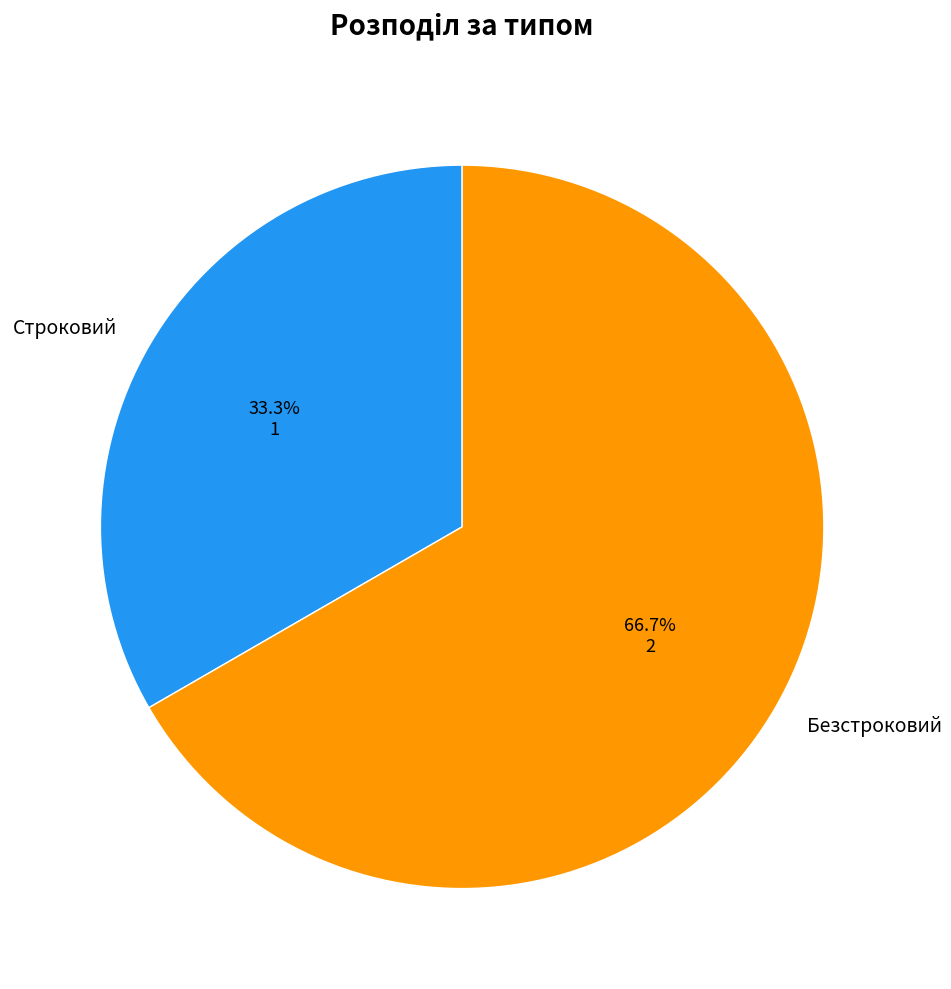

Rank the categories by value from lowest to highest.

Строковий, Безстроковий